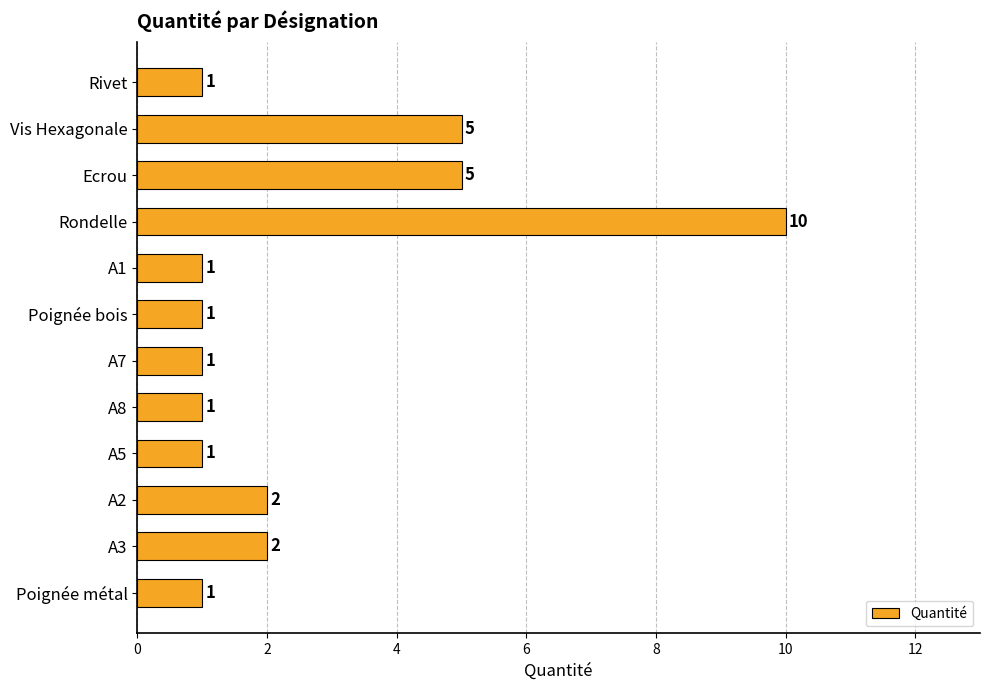

What is the sum of all values?

31